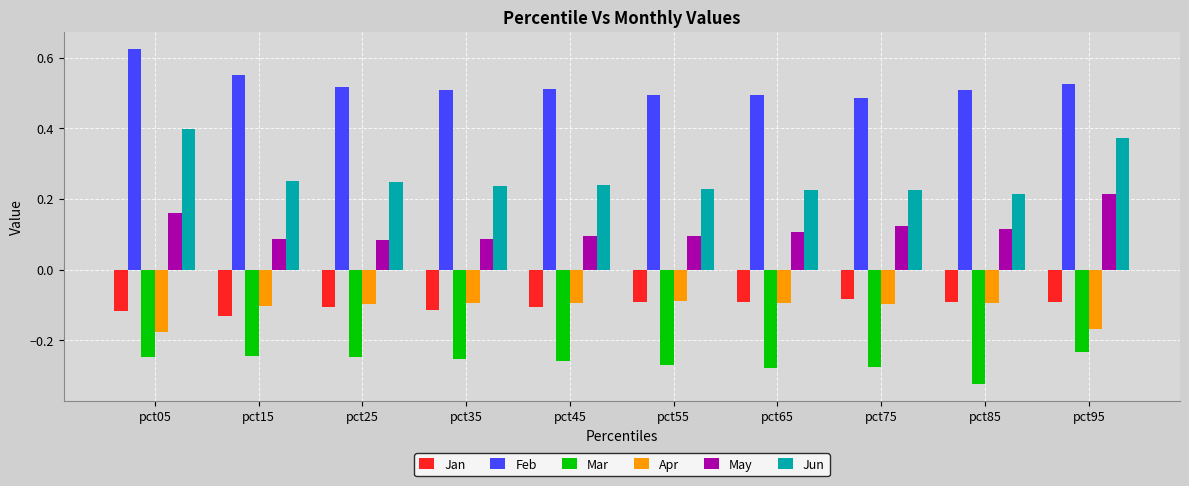

How many bars are there in total?

60